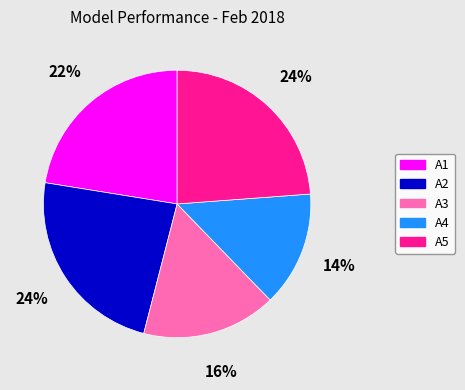

To the nearest percent, what is the difference between the largest and smallest slice percentages?

10%